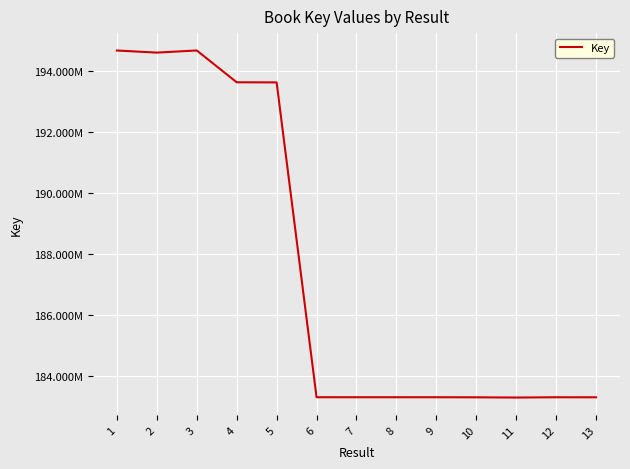

Where is the data nearest to the value 188984704?

5